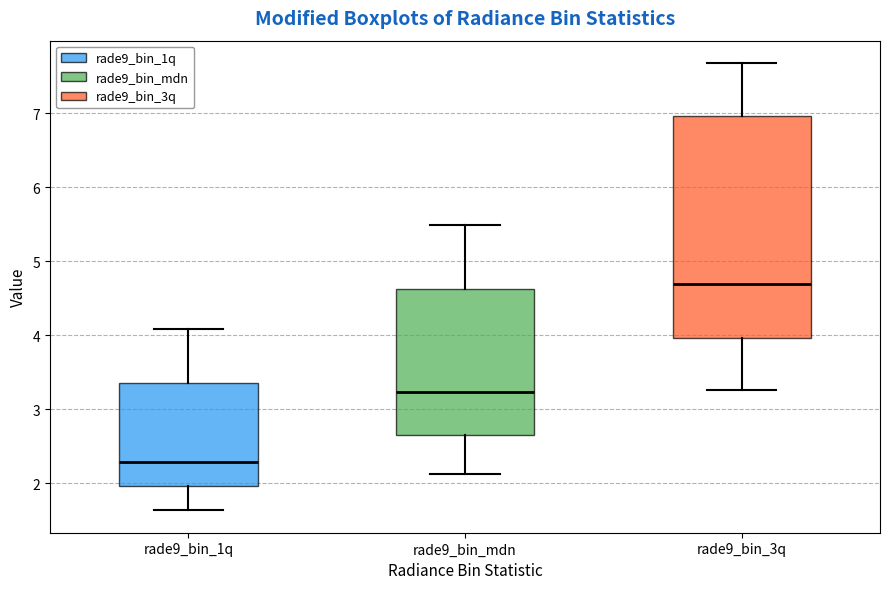

Where does the upper whisker of the box for rade9_bin_3q end on the y-axis? The values are not printed on the chart, so give them approximately, as read against the axis.

7.7